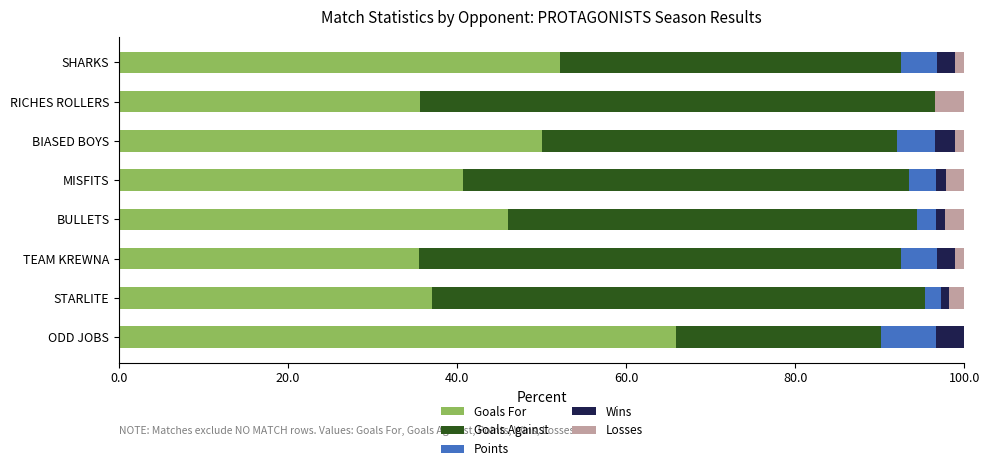

Is it true that Goals For equals 75.0 at BIASED BOYS?

False